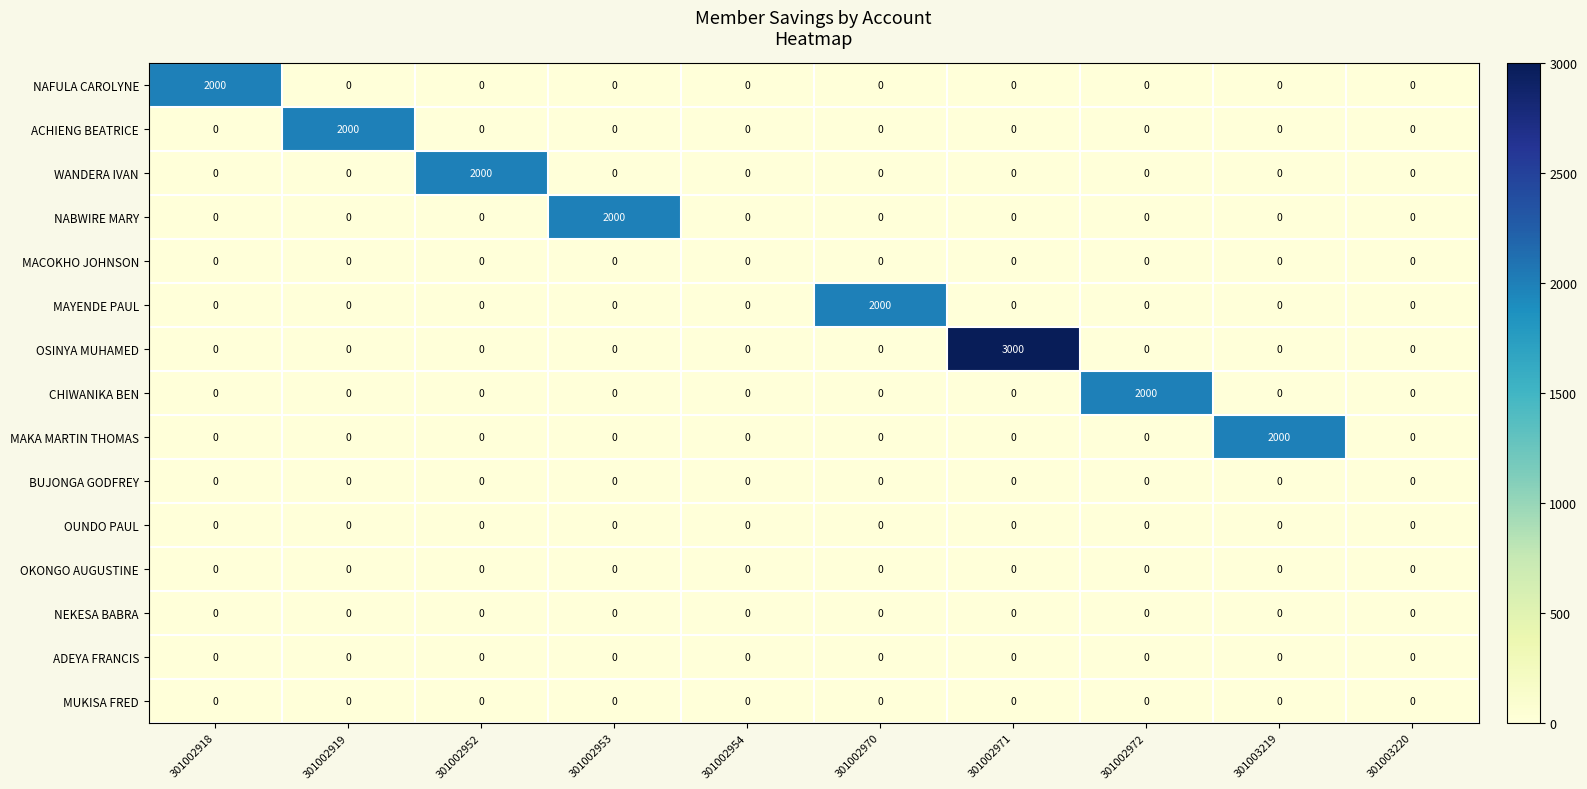

True or false: MUKISA FRED has a value of 0 at 301002919.

True